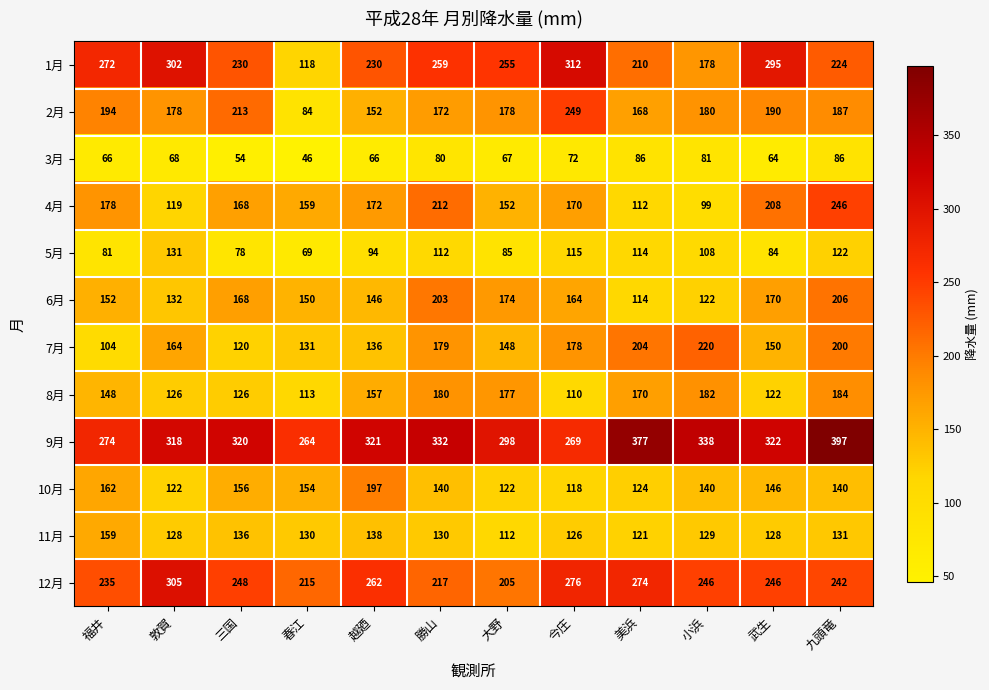

What is the approximate value of 10月 at 春江, to the nearest 5?

155